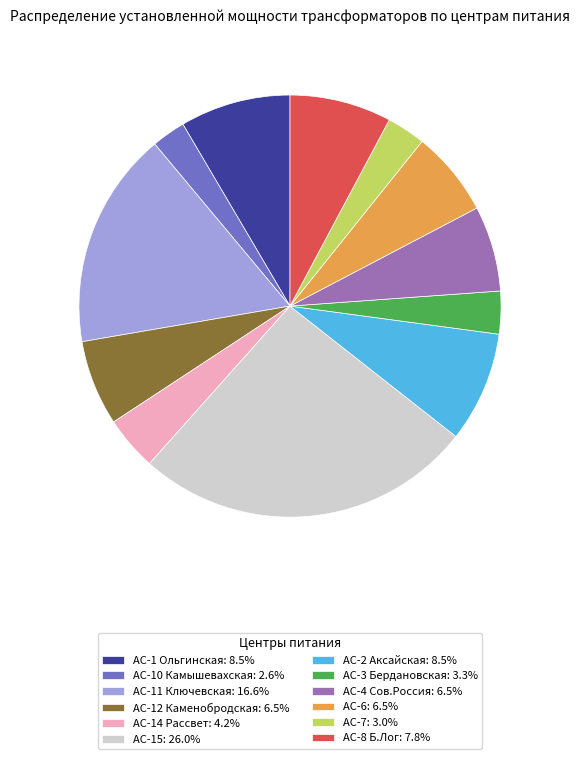

Is it true that АС-12 Каменобродская is 7% of the pie?

True